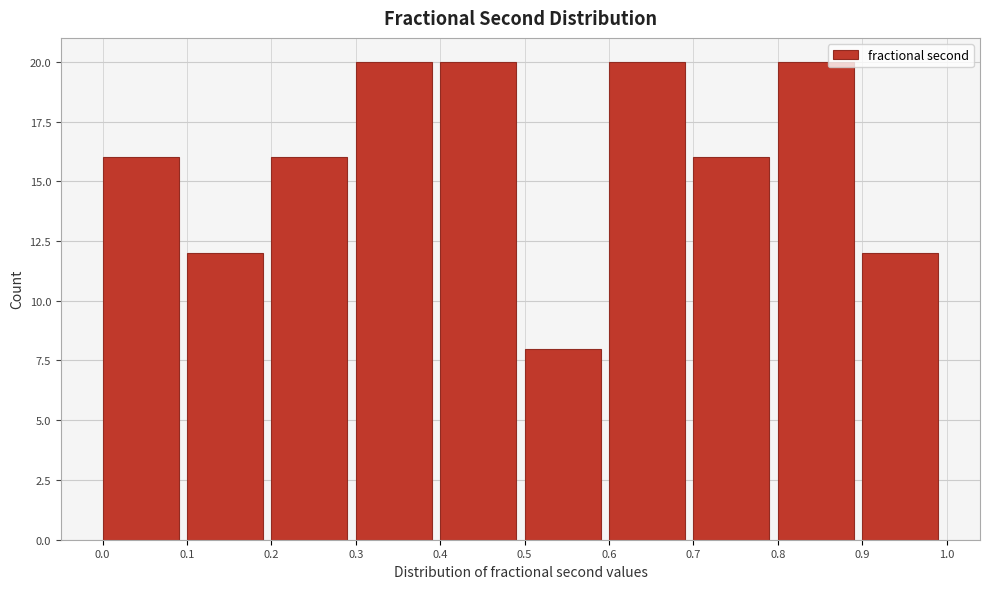

What is the height of the bar covering 0.3 to 0.4 on the x-axis? The values are not printed on the chart, so give them approximately, as read against the axis.

20